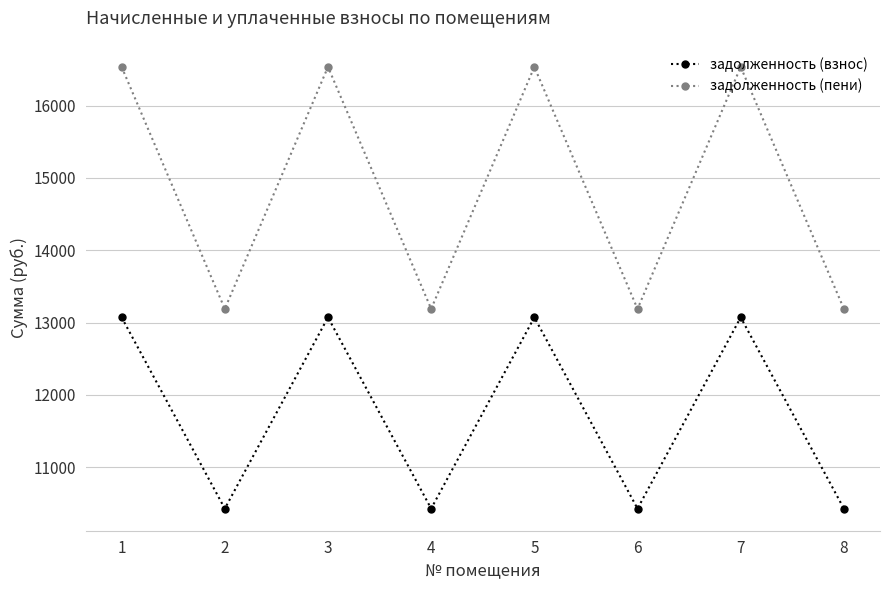

List the series in order of their peak value, highest first.

задолженность (пени), задолженность (взнос)